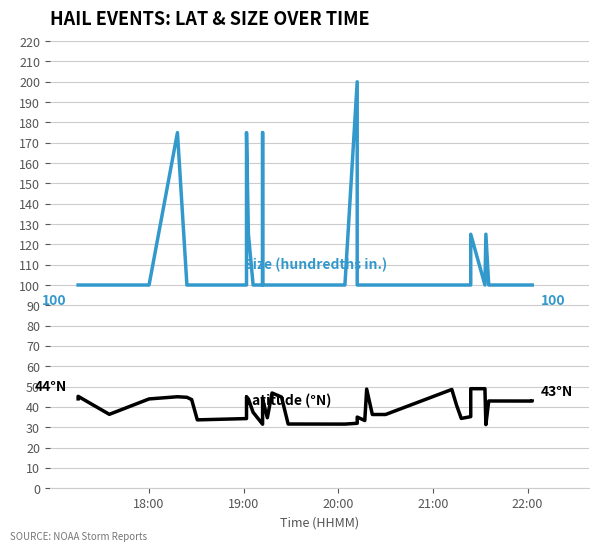

What is the difference between the maximum and second lowest values in the Latitude (°N) series?

17.5